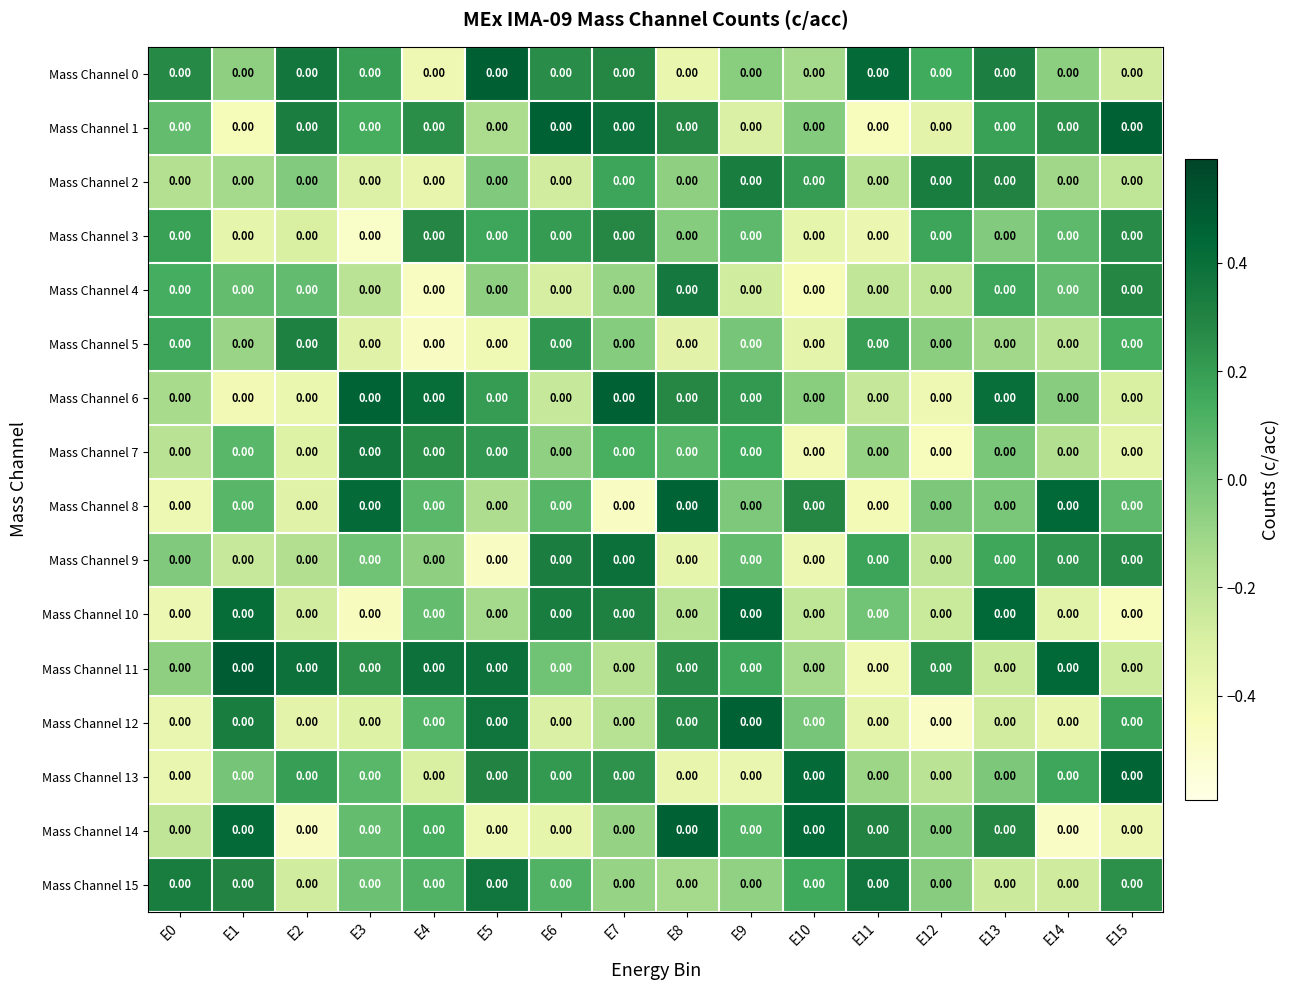

What is the greatest value displayed?

0.5